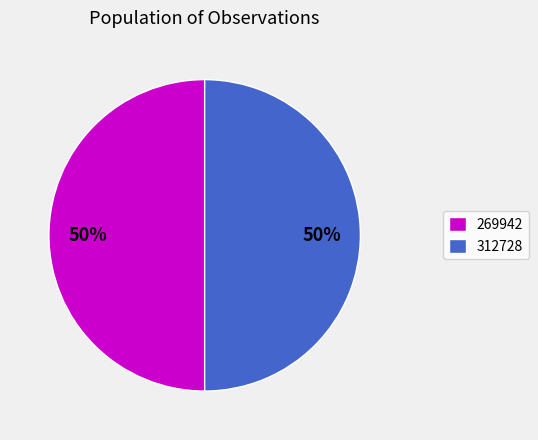

Count the number of slices in the pie.

2